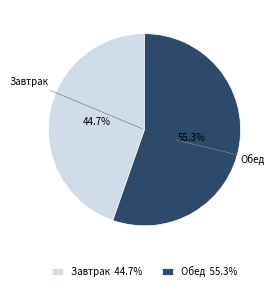

Count the number of slices in the pie.

2